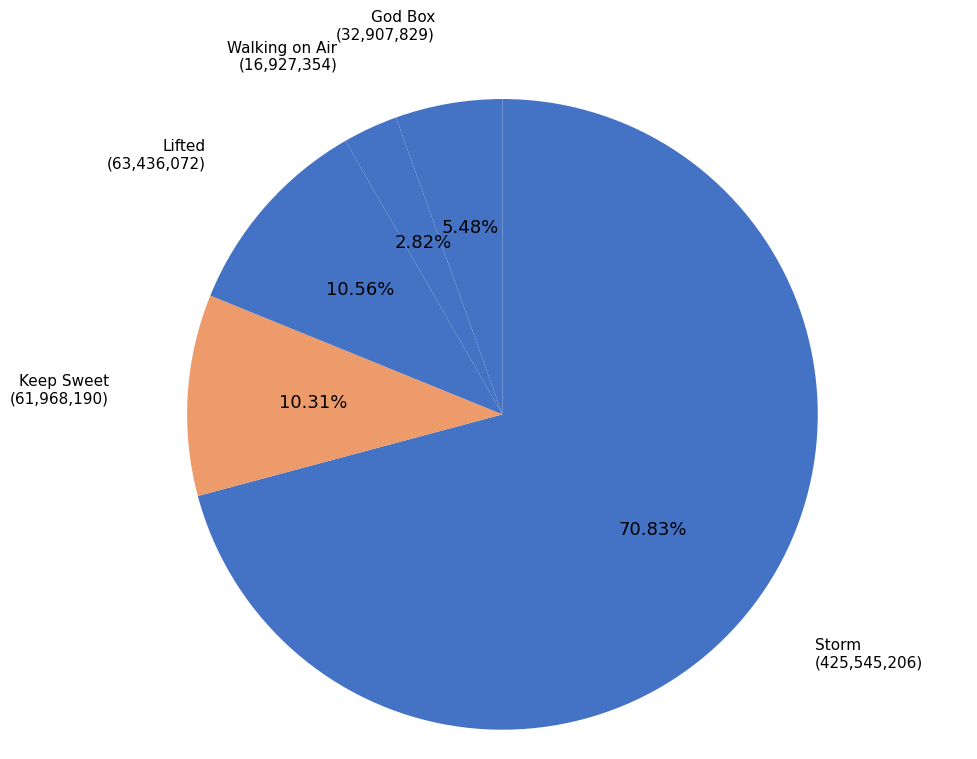

How many slices are in this pie chart?

5